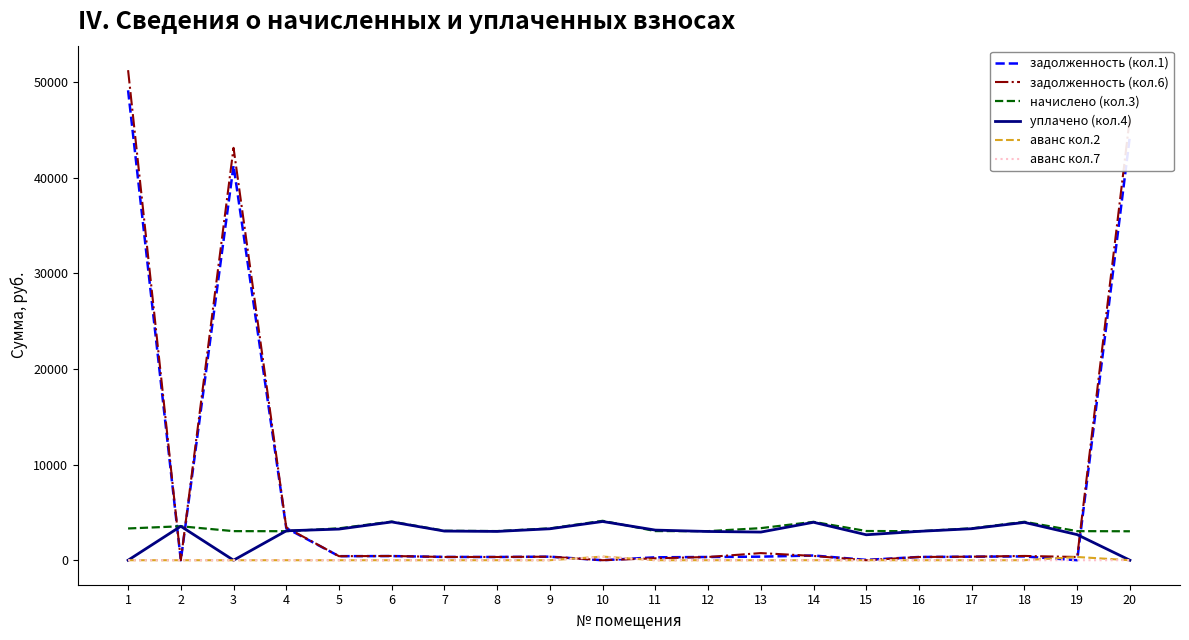

Which label corresponds to the largest value in the chart?

1